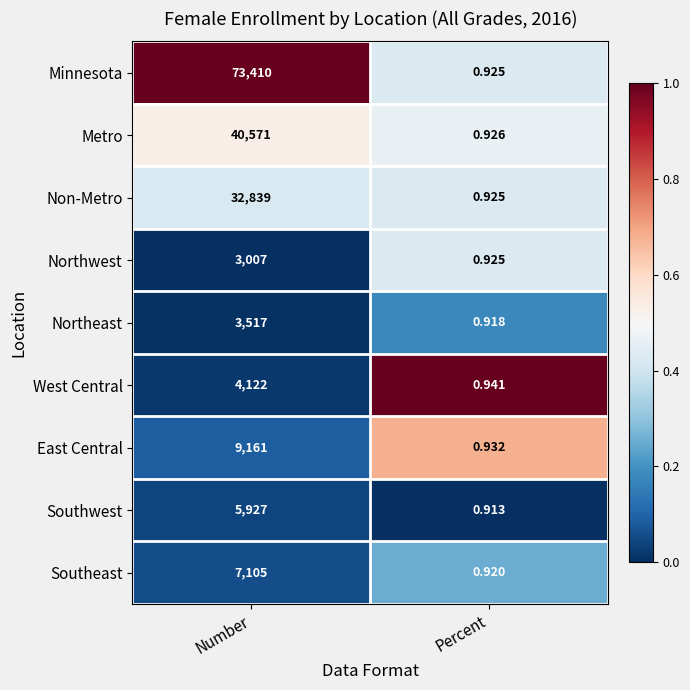

At which category does the chart reach its minimum across all series?

Percent